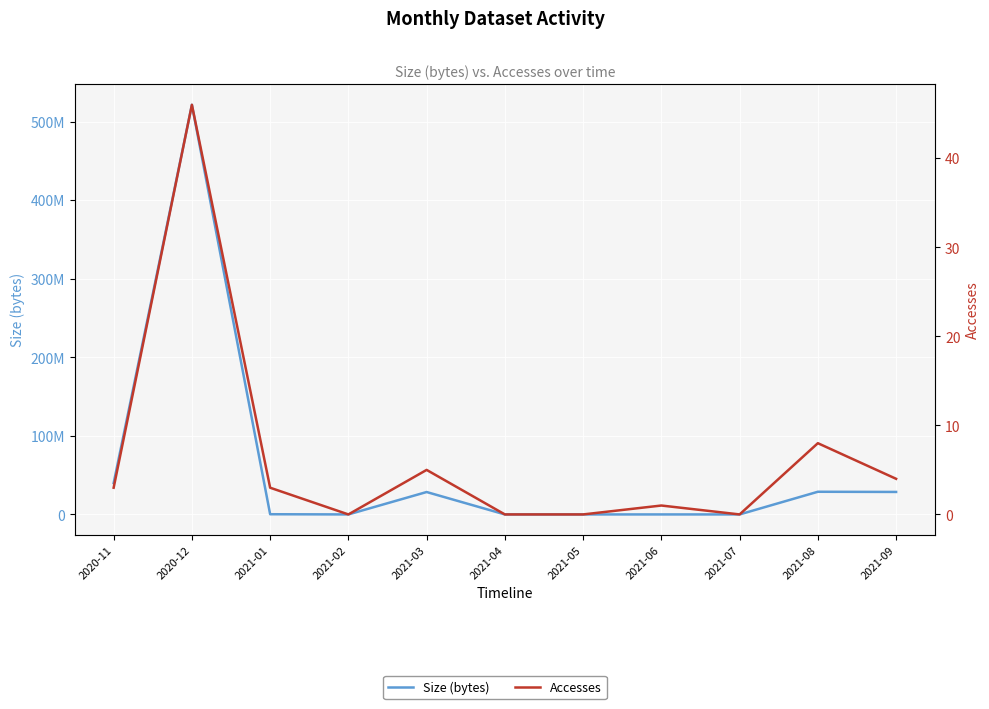

How many data points in Accesses are less than 3?

5